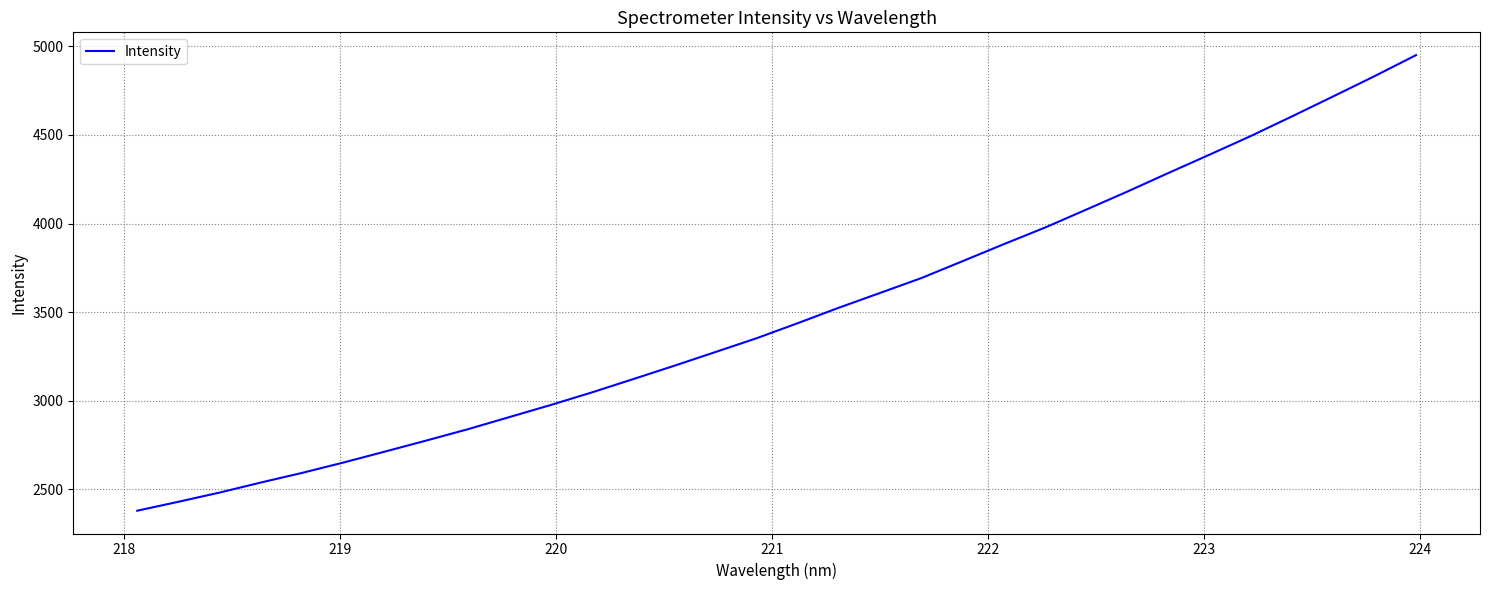

Count the number of data series in this chart.

1